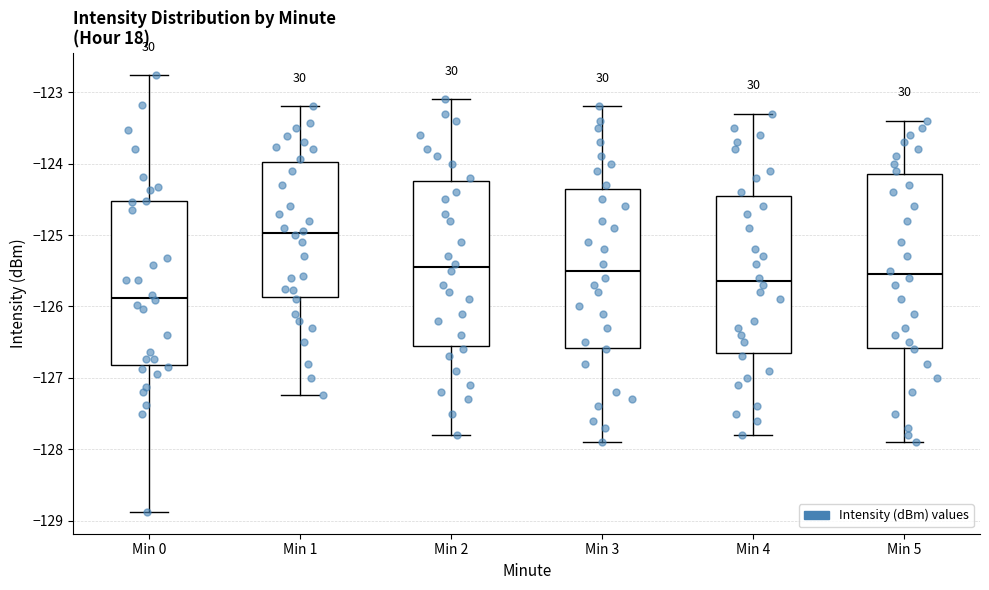

Reading left to right, transcribe this box plot: for each box, give where its median line is, the range the box spans, and where its two whiskers end, as read against the y-axis. The values are not printed on the chart, so give them approximately, as read against the axis.

Min 0: median -125.9, box -126.8 to -124.5, whiskers -128.9 to -122.8
Min 1: median -125.0, box -125.9 to -124.0, whiskers -127.2 to -123.2
Min 2: median -125.4, box -126.5 to -124.2, whiskers -127.8 to -123.1
Min 3: median -125.5, box -126.6 to -124.3, whiskers -127.9 to -123.2
Min 4: median -125.6, box -126.6 to -124.4, whiskers -127.8 to -123.3
Min 5: median -125.5, box -126.6 to -124.1, whiskers -127.9 to -123.4